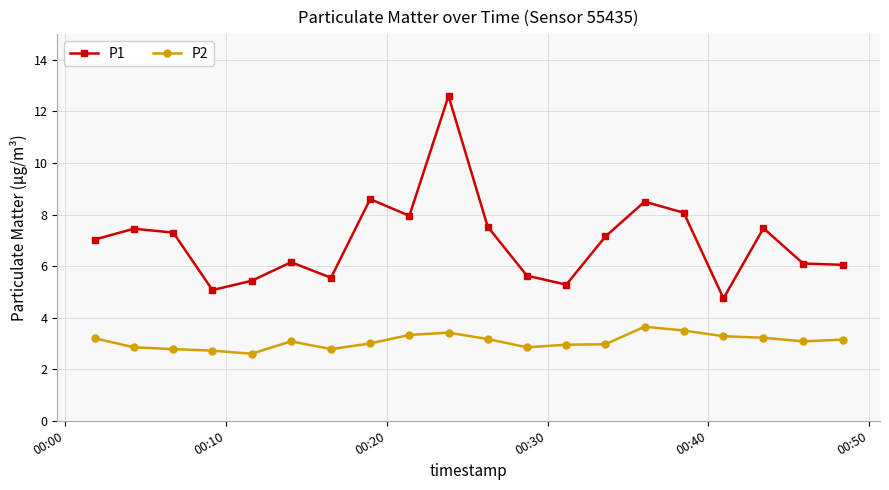

Rank the series by their maximum value, from lowest to highest.

P2, P1